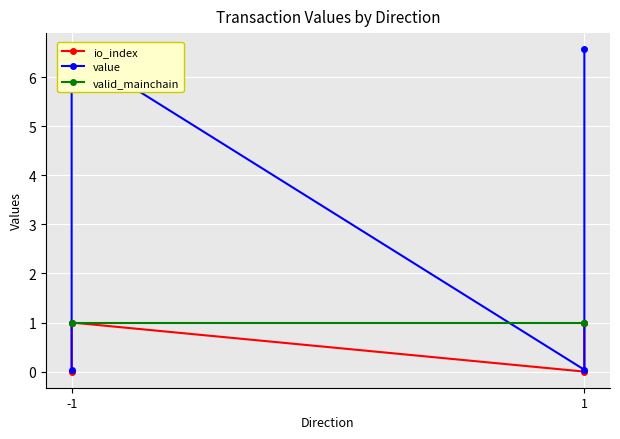

Which has a higher value, 1 or -1?

-1